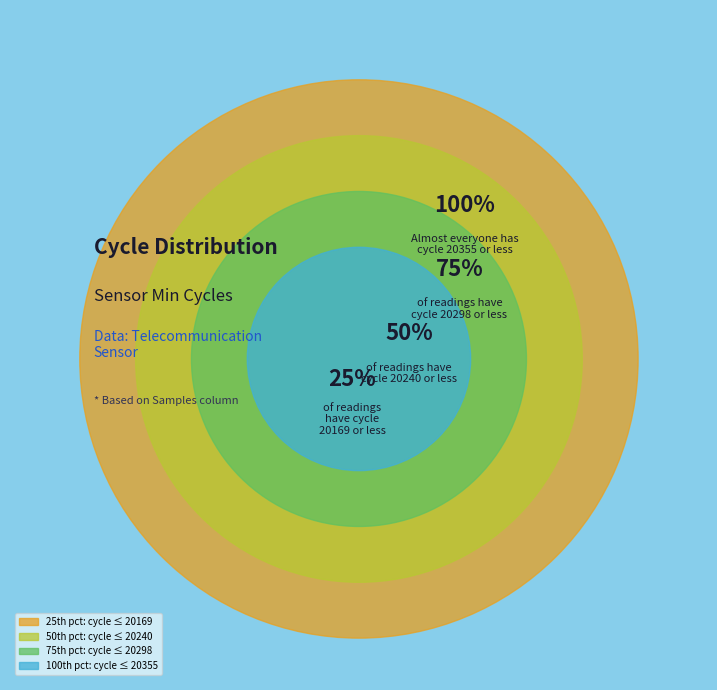

Does 20281 represent more than half of the total?

No